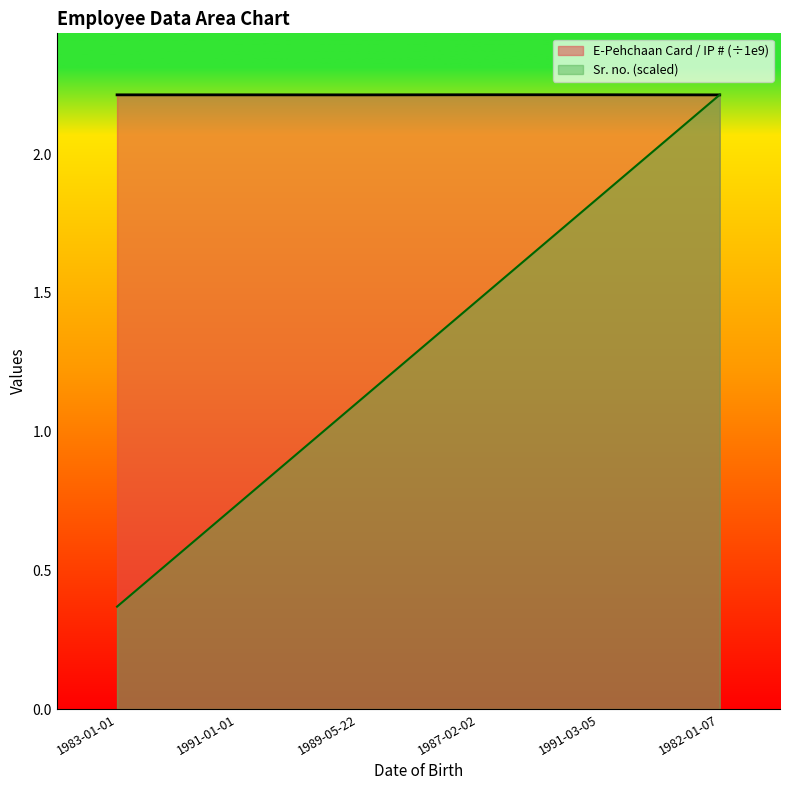

What is the total value across all series at 1991-01-01?

3.0